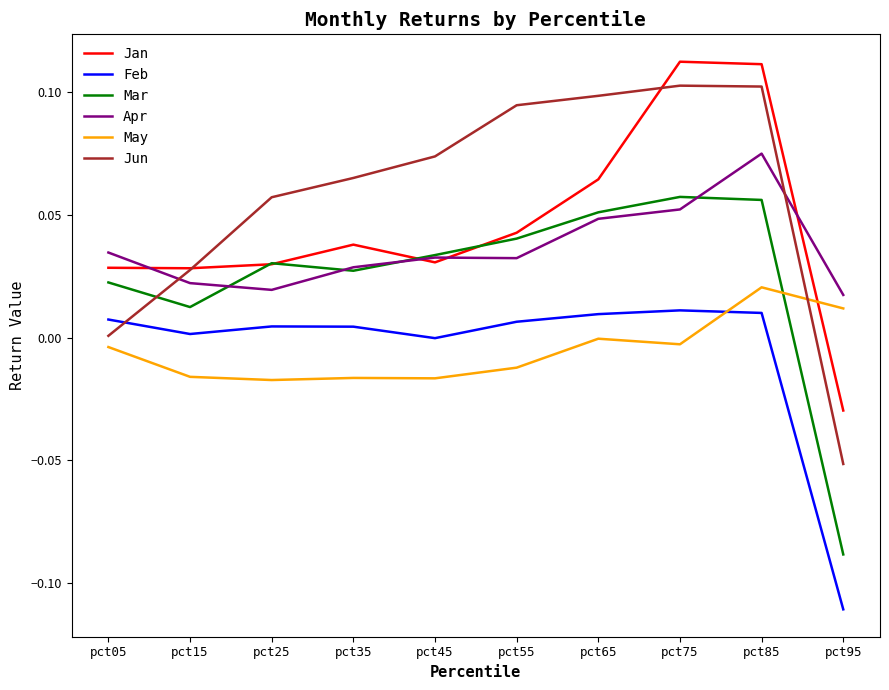

Where do Apr and Jun first cross each other?

pct05 and pct15